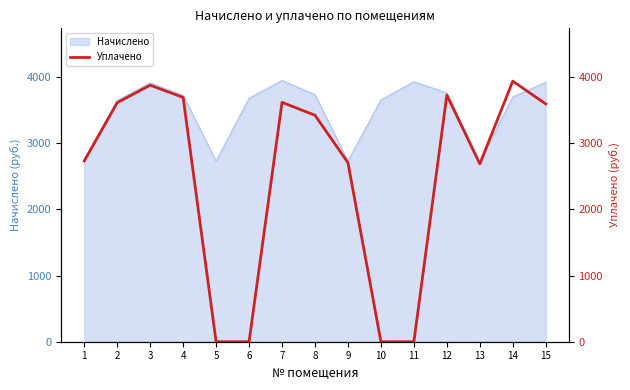

How many lines are shown in the chart?

1